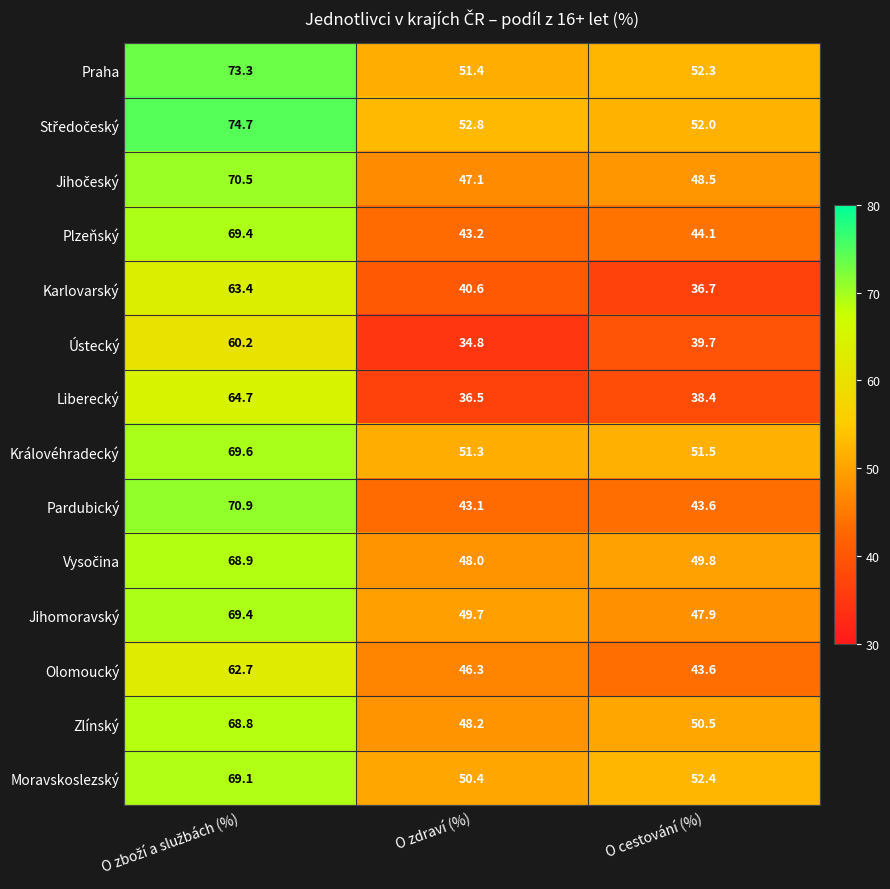

What value does the Karlovarský series have at O zdraví (%)?

40.6